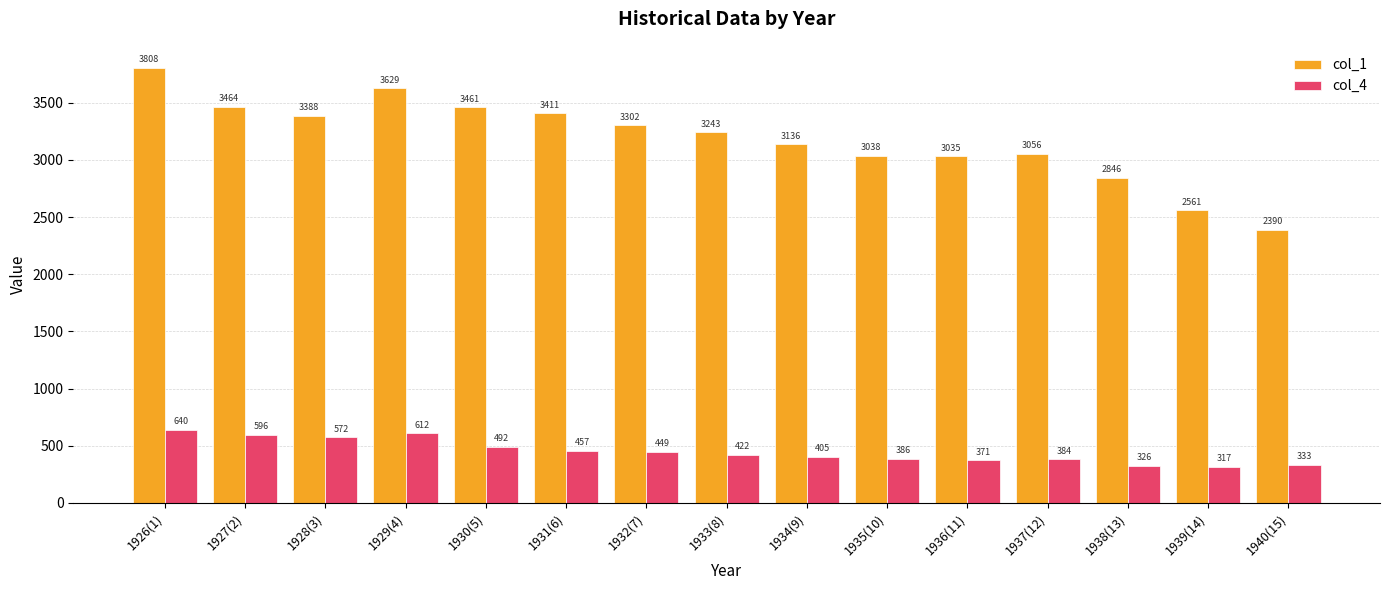

How many distinct data groups are displayed?

2